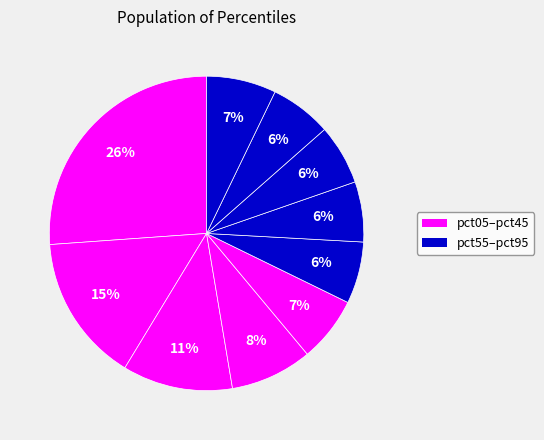

How many slices are in this pie chart?

10